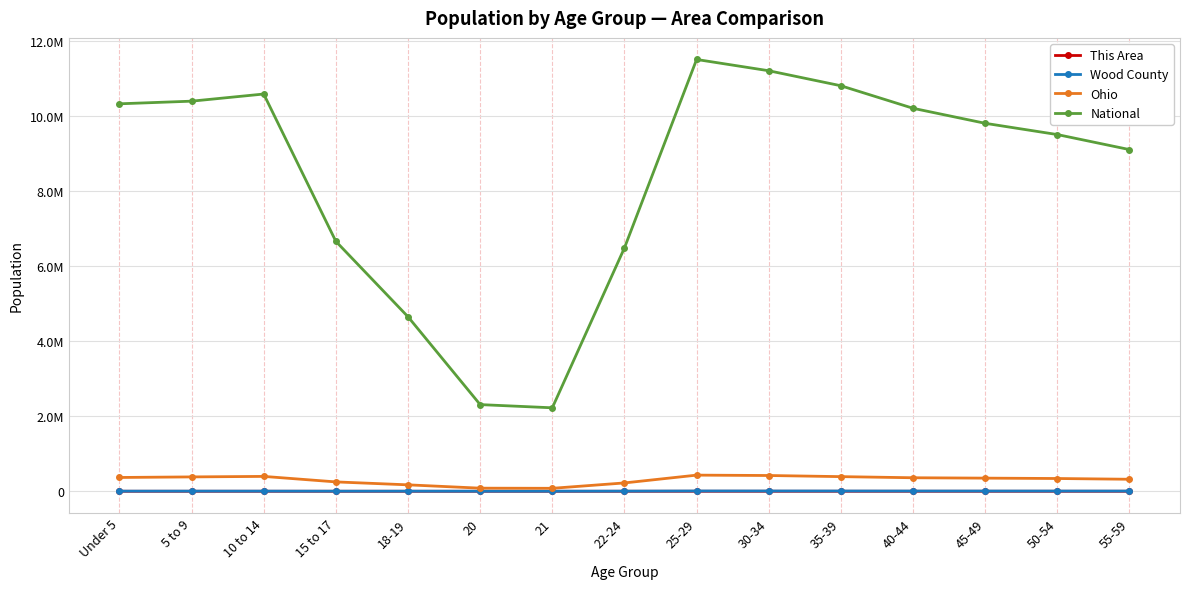

At which label is Ohio closest to 254588?

15 to 17